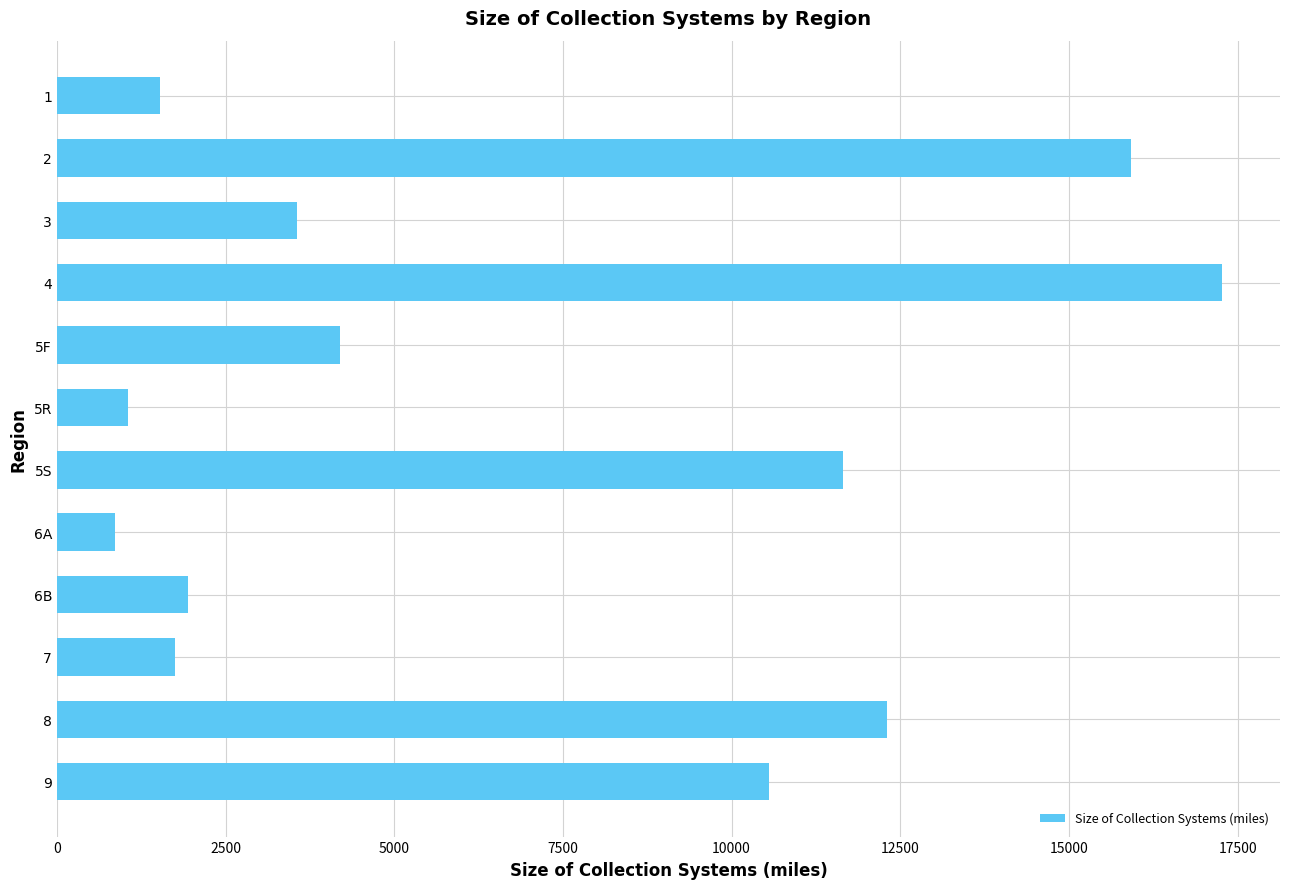

What is the approximate value at 9?

10554.4